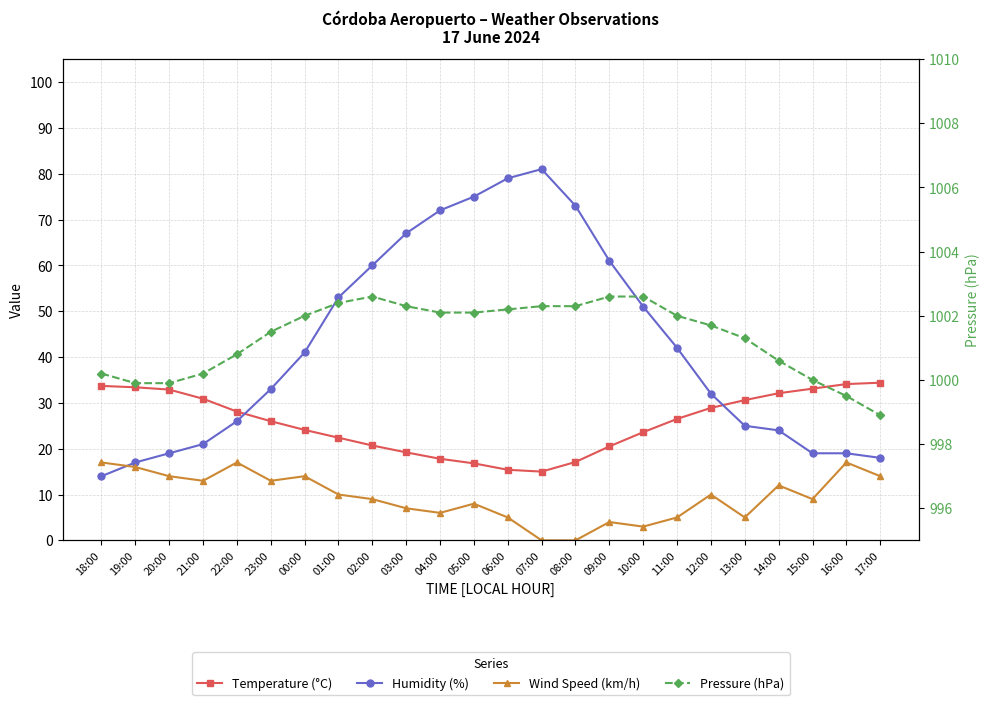

What position from the left is 22:00?

5